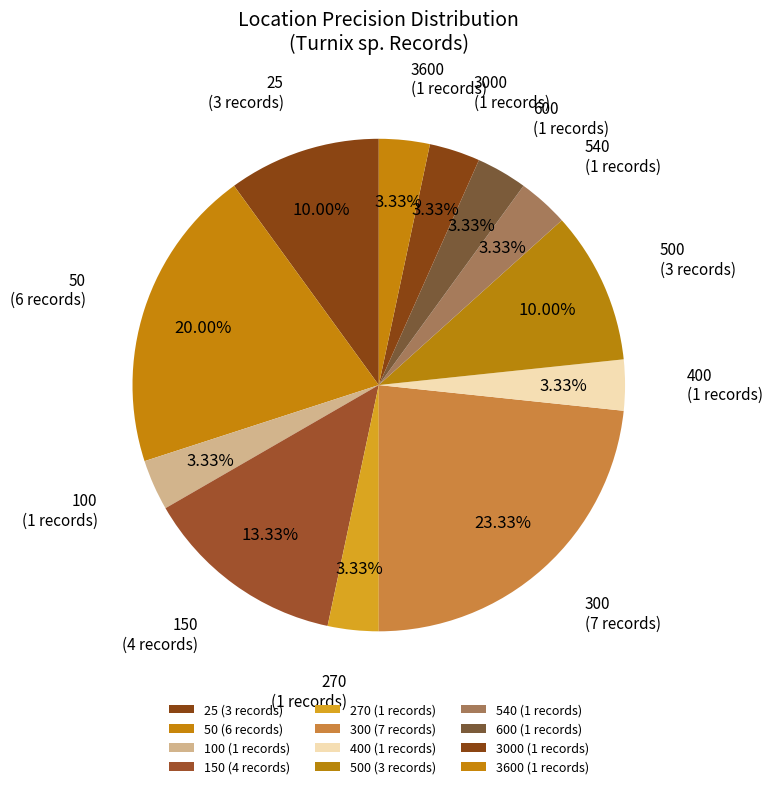

Does any single category account for the majority?

No